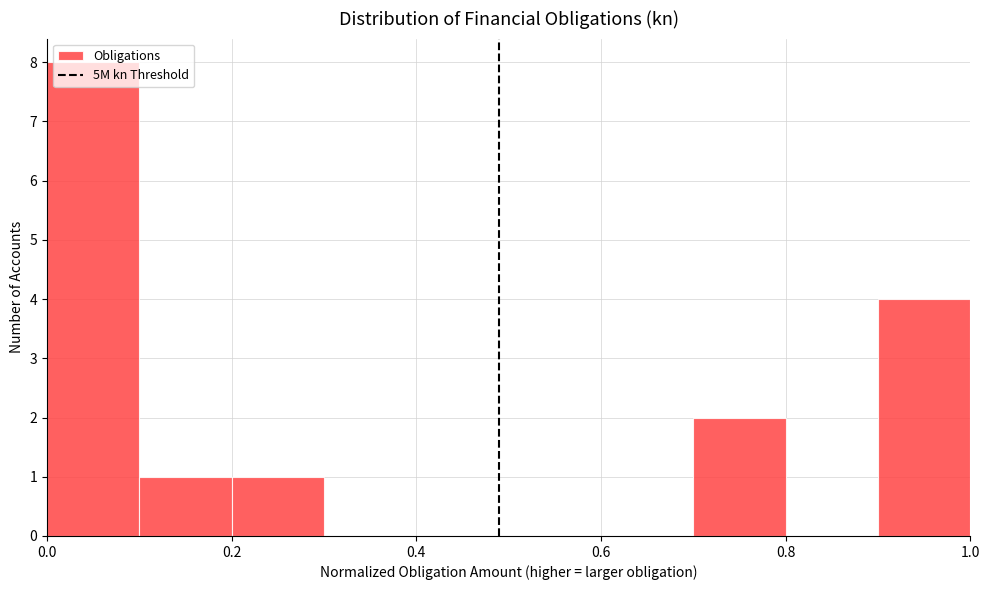

Reading left to right, list every bar in this chart as the range it spans on the x-axis followed by its height. The values are not printed on the chart, so give them approximately, as read against the axis.

0.0 to 0.1: 8
0.1 to 0.2: 1
0.2 to 0.3: 1
0.3 to 0.4: 0
0.4 to 0.5: 0
0.5 to 0.6: 0
0.6 to 0.7: 0
0.7 to 0.8: 2
0.8 to 0.9: 0
0.9 to 1.0: 4